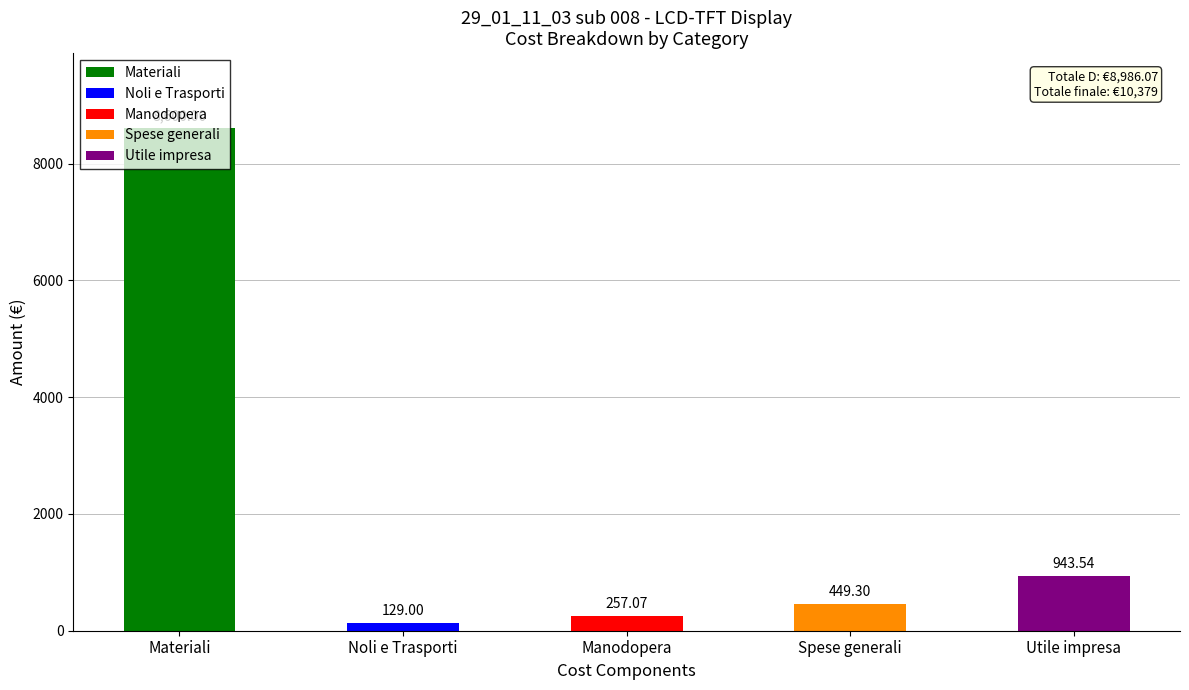

What is the change in value from Materiali to Spese generali?

-8150.7